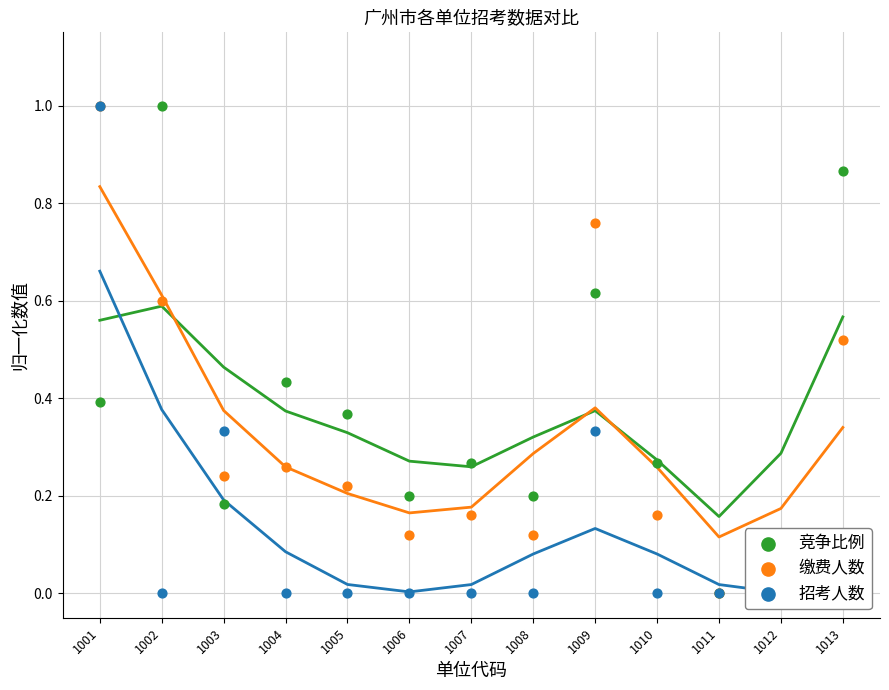

Is the value of 缴费人数 at 1012 greater than the value of 招考人数 at 1012?

Yes